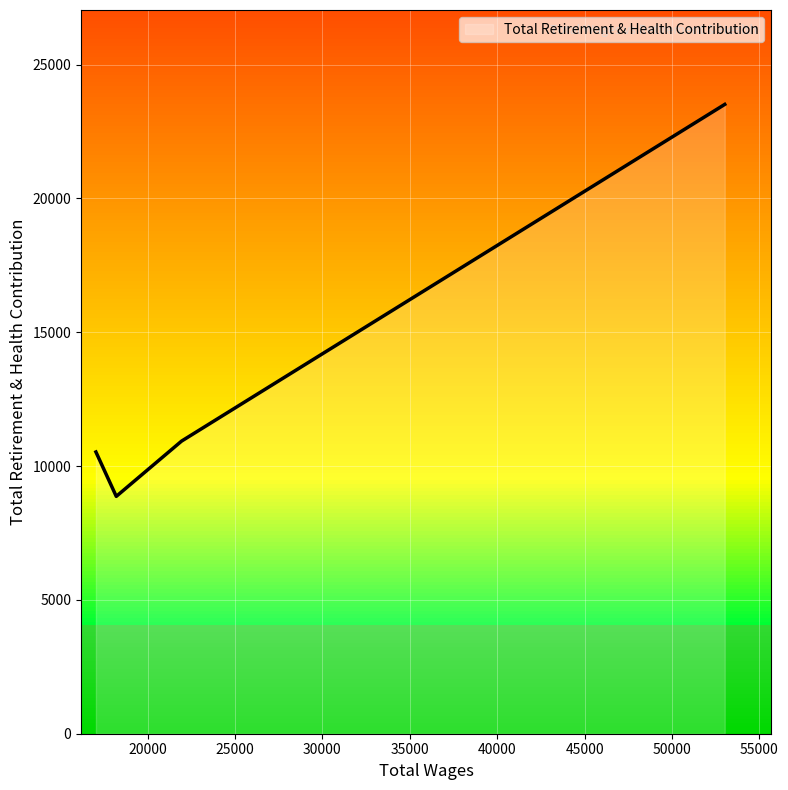

What is the minimum value for Total Retirement & Health Contribution?

8869